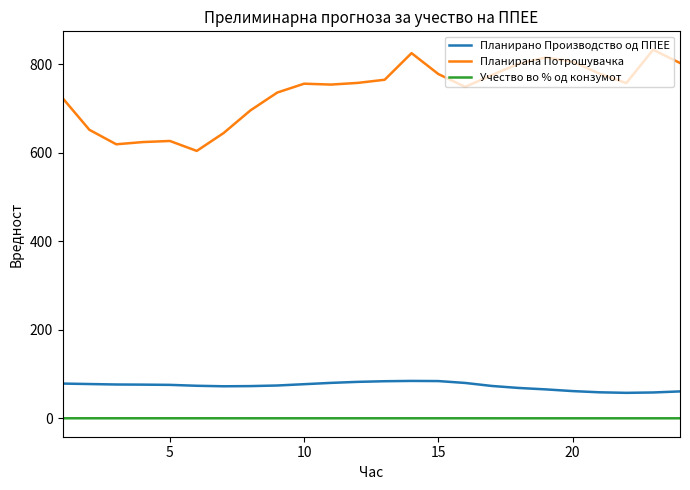

Rank the series by their maximum value, from highest to lowest.

Планирана Потрошувачка, Планирано Производство од ППЕЕ, Учество во % од конзумот